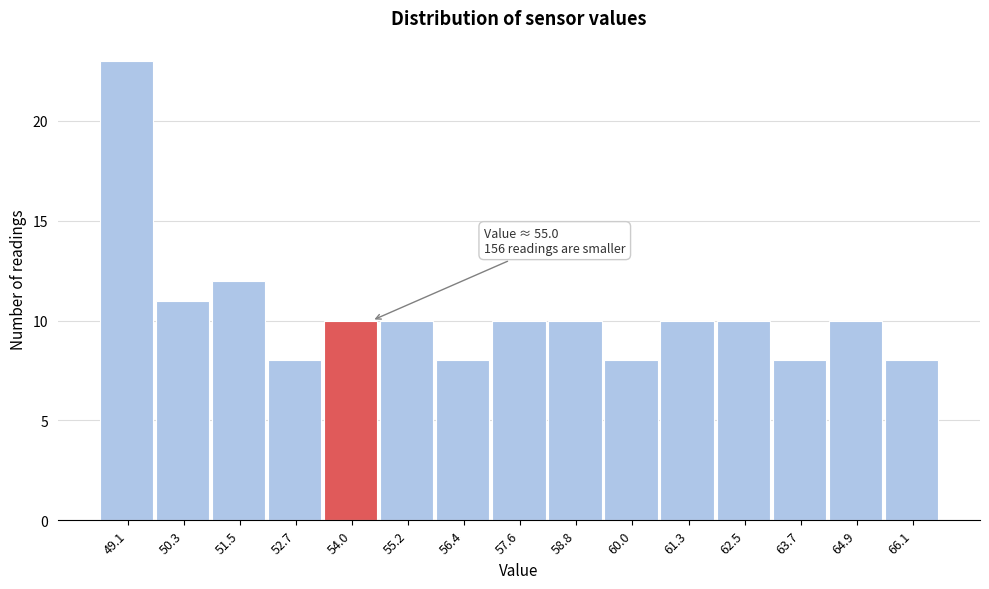

Reading right to left, transcribe all the data shown in this chart.

66.1=8	64.9=10	63.7=8	62.5=10	61.3=10	60.0=8	58.8=10	57.6=10	56.4=8	55.2=10	54.0=10	52.7=8	51.5=12	50.3=11	49.1=23